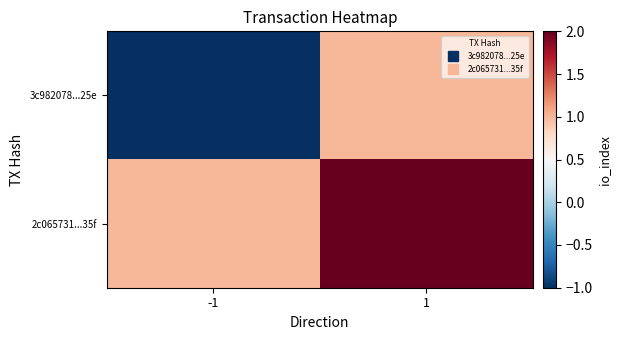

Between 1 and -1, which is larger?

1